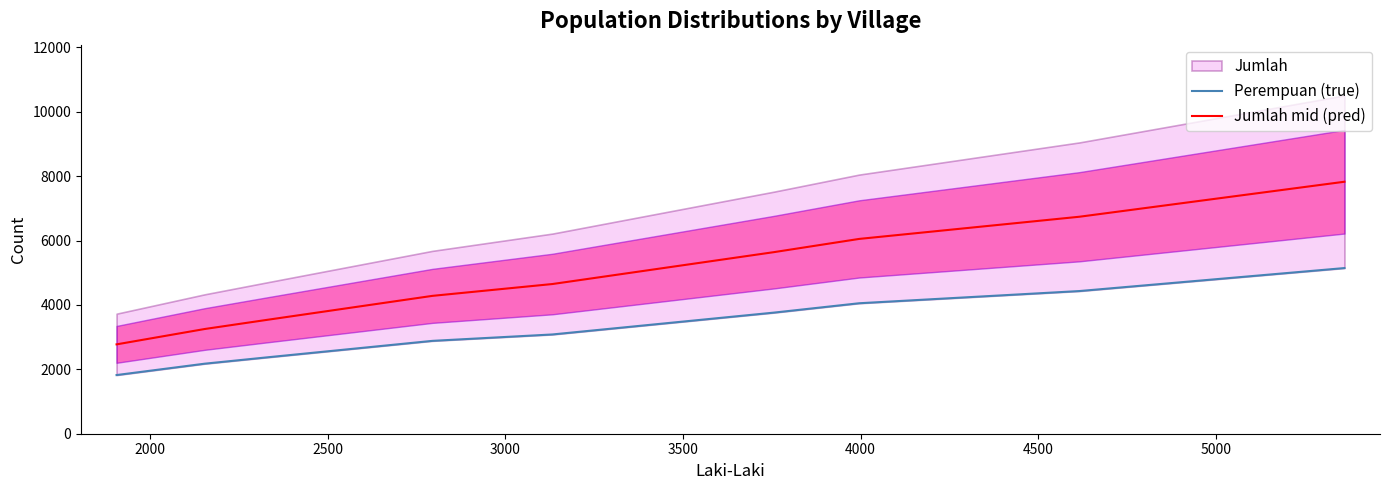

What is the highest value of the Jumlah mid (pred) series?

7826.0